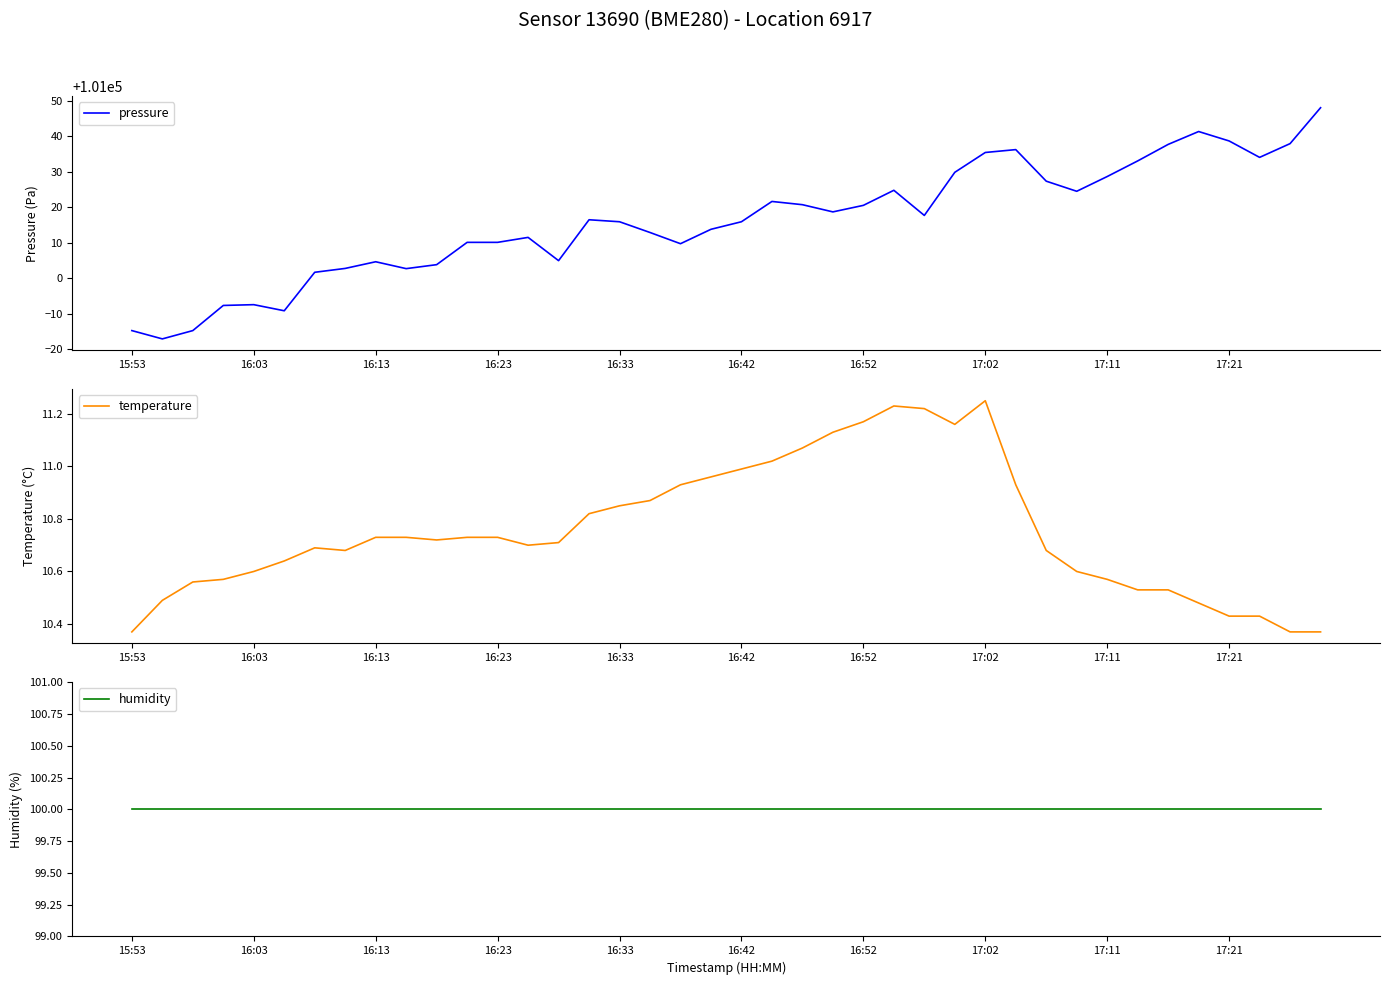

Reading right to left, list all the values displayed in this chart.

pressure: 101048.1	101038.0	101034.1	101038.7	101041.4	101037.8	101033.1	101028.7	101024.5	101027.4	101036.3	101035.5	101029.9	101017.7	101024.8	101020.6	101018.7	101020.8	101021.7	101015.9	101013.8	101009.8	101012.9	101015.9	101016.5	101005.0	101011.5	101010.1	101010.1	101003.8	101002.7	101004.7	101002.8	101001.7	100990.8	100992.6	100992.3	100985.2	100982.9	100985.2
temperature: 10.4	10.4	10.4	10.4	10.5	10.5	10.5	10.6	10.6	10.7	10.9	11.2	11.2	11.2	11.2	11.2	11.1	11.1	11.0	11.0	11.0	10.9	10.9	10.8	10.8	10.7	10.7	10.7	10.7	10.7	10.7	10.7	10.7	10.7	10.6	10.6	10.6	10.6	10.5	10.4
humidity: 100.0	100.0	100.0	100.0	100.0	100.0	100.0	100.0	100.0	100.0	100.0	100.0	100.0	100.0	100.0	100.0	100.0	100.0	100.0	100.0	100.0	100.0	100.0	100.0	100.0	100.0	100.0	100.0	100.0	100.0	100.0	100.0	100.0	100.0	100.0	100.0	100.0	100.0	100.0	100.0